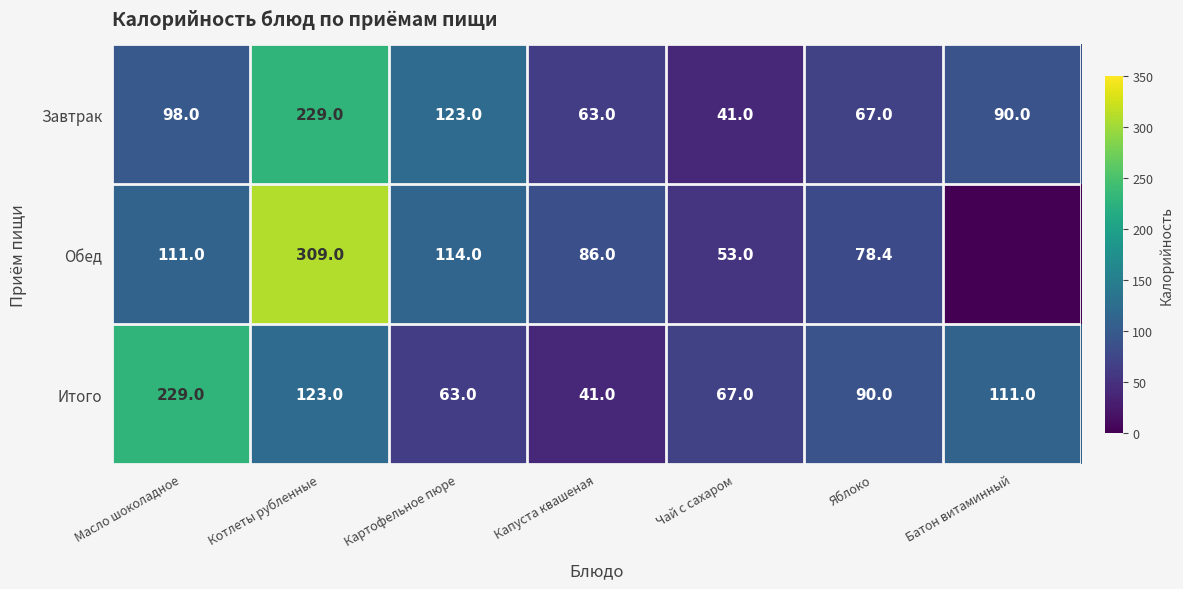

Which series changed the most between Картофельное пюре and Яблоко?

Завтрак